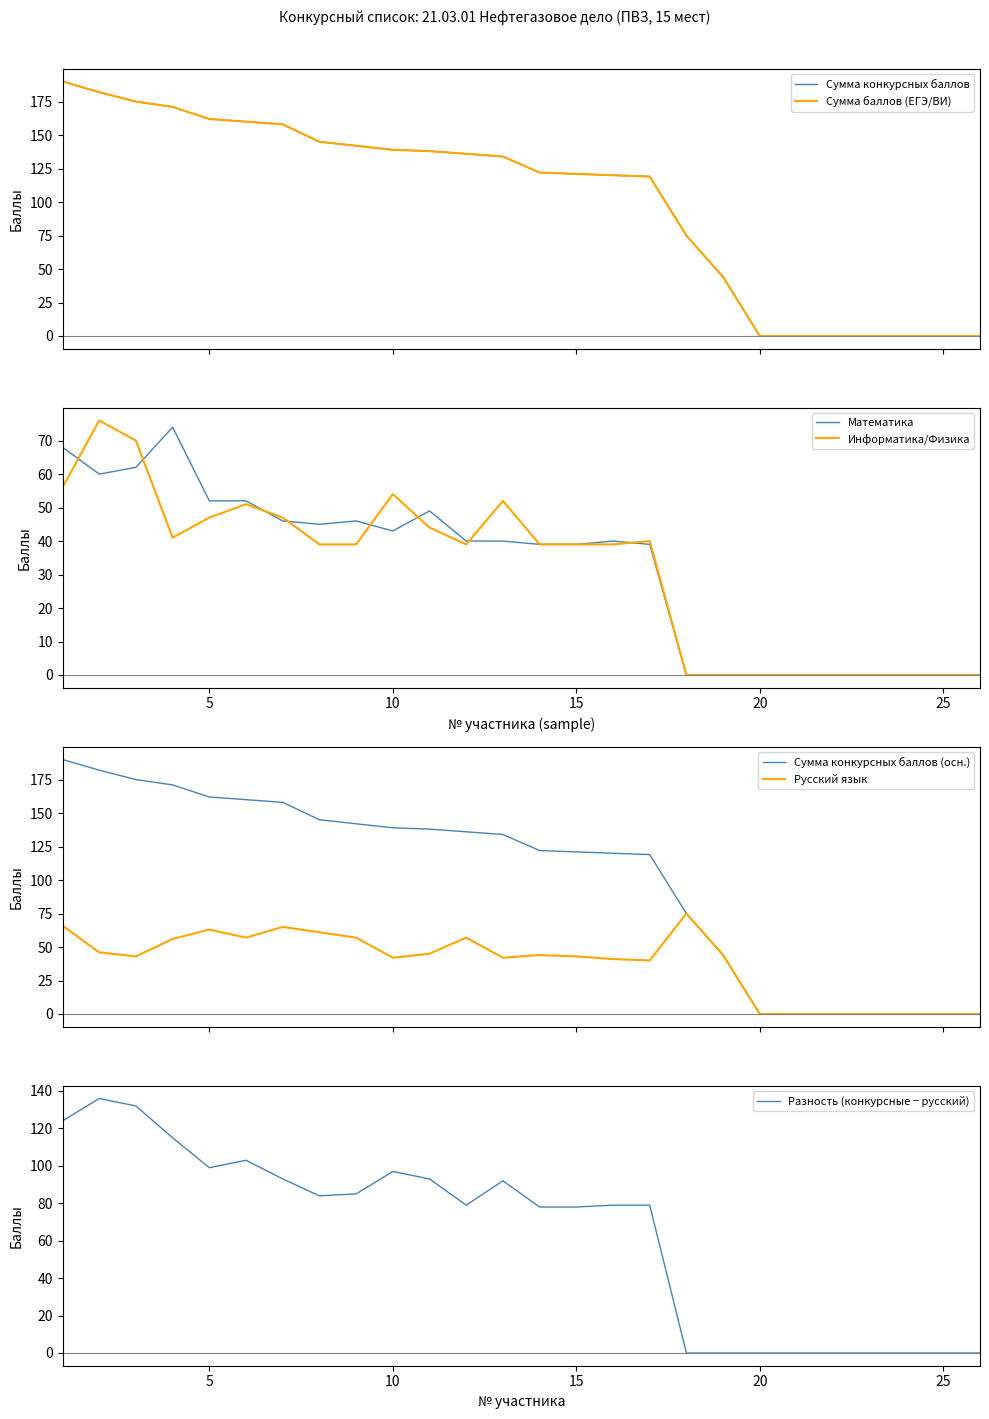

Rank the series by their maximum value, from highest to lowest.

Сумма конкурсных баллов, Сумма баллов (ЕГЭ/ВИ), Информатика/Физика, Русский язык, Математика